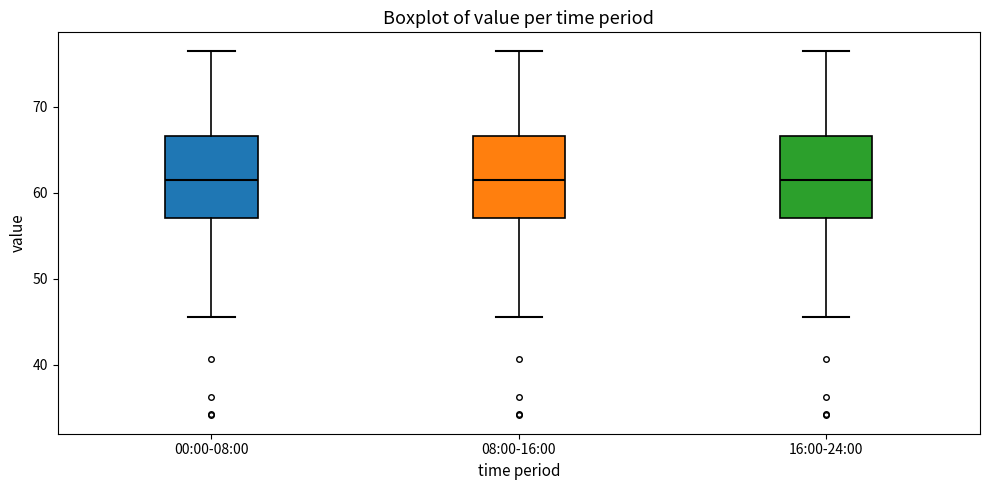

Reading left to right, transcribe this box plot: for each box, give where its median line is, the range the box spans, and where its two whiskers end, as read against the y-axis. The values are not printed on the chart, so give them approximately, as read against the axis.

00:00-08:00: median 62, box 57 to 67, whiskers 46 to 77
08:00-16:00: median 62, box 57 to 67, whiskers 46 to 77
16:00-24:00: median 62, box 57 to 67, whiskers 46 to 77